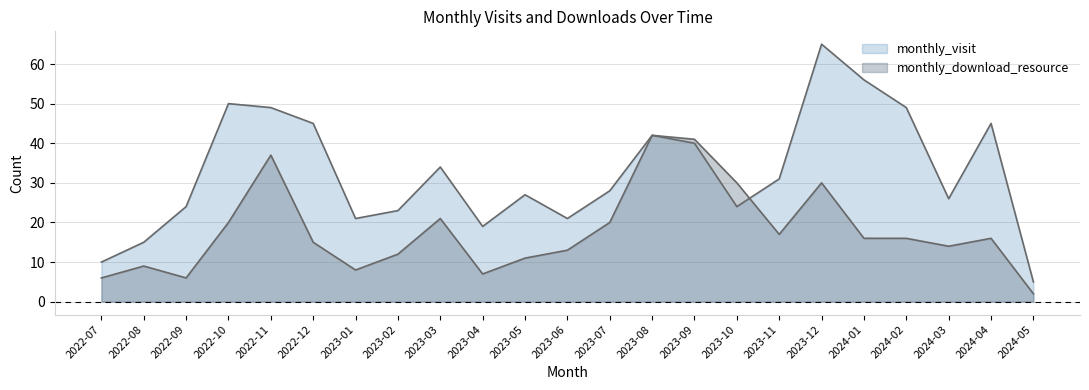

What is the difference between the monthly_visit values at 2023-08 and 2023-06?

21